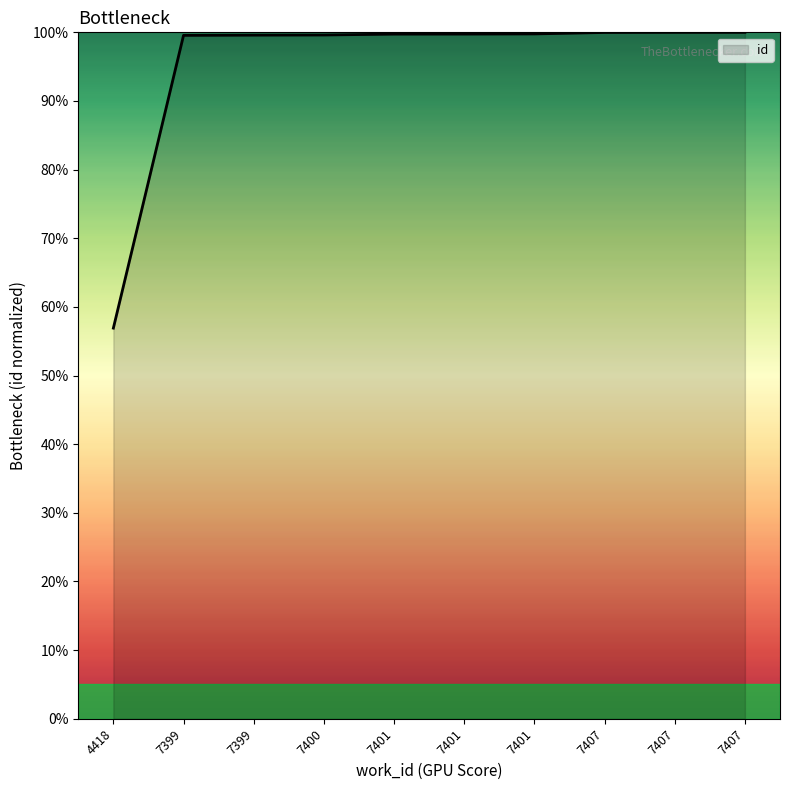

Which category has the lowest value across all series?

4418